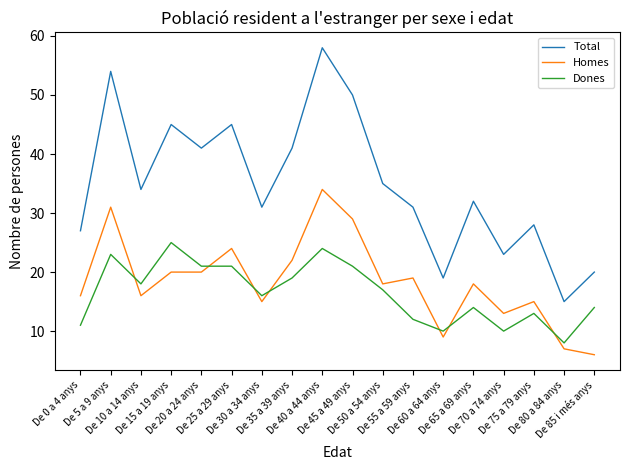

What value does the Dones series have at De 60 a 64 anys, to the nearest 5?

10